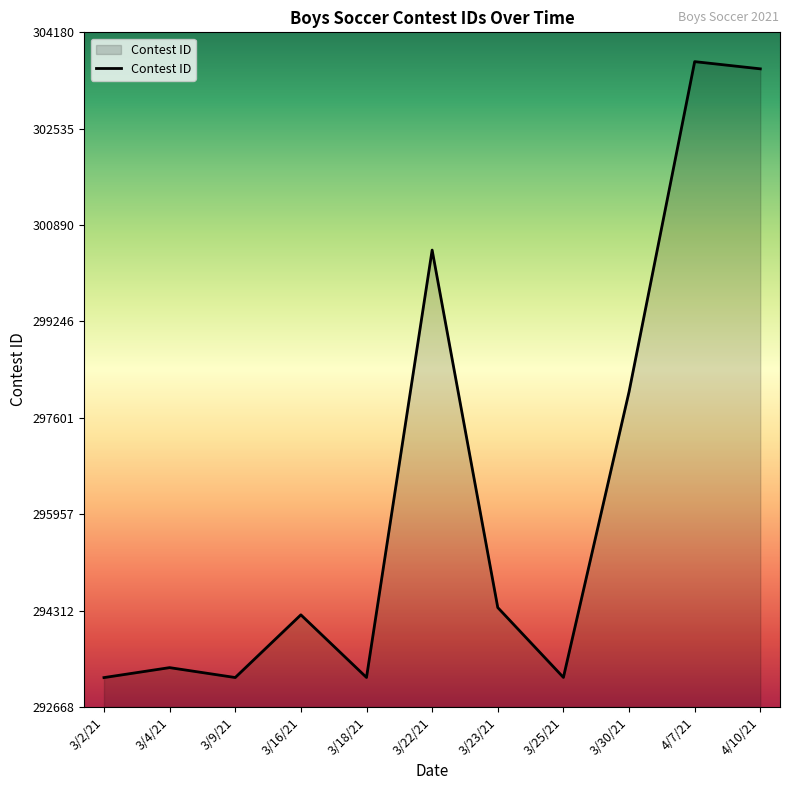

Where is the data nearest to the value 298424?

3/30/21